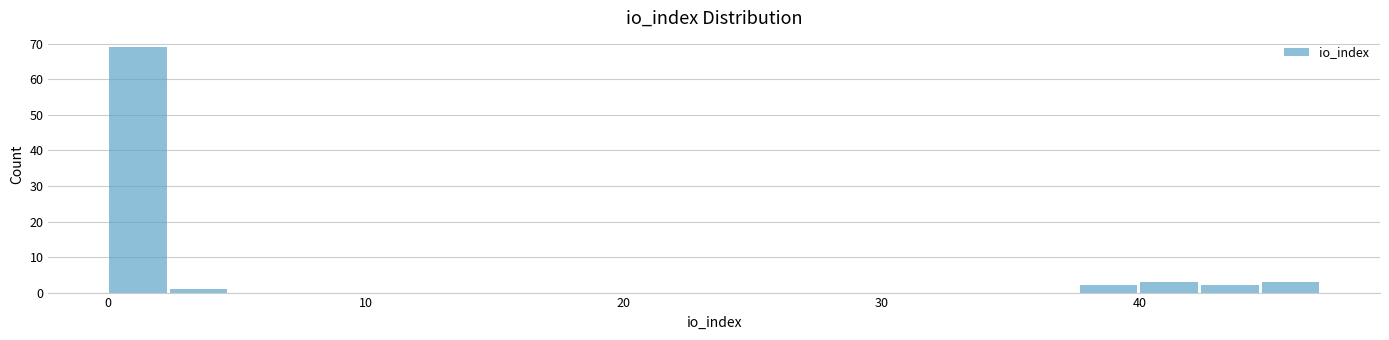

Around what value on the x-axis is the tallest bar? Give the approximate position of its centre, as read against the axis.

1